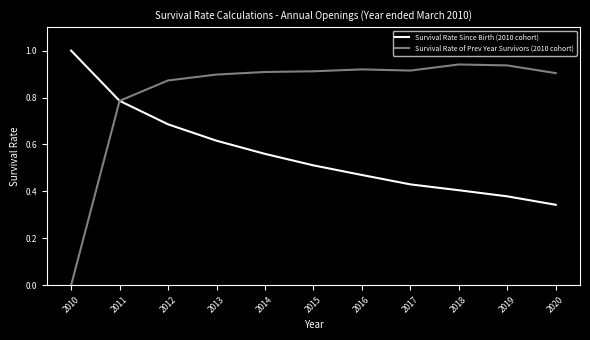

True or false: Survival Rate of Prev Year Survivors (2010 cohort) has a value of 0.9 at 2014.

True